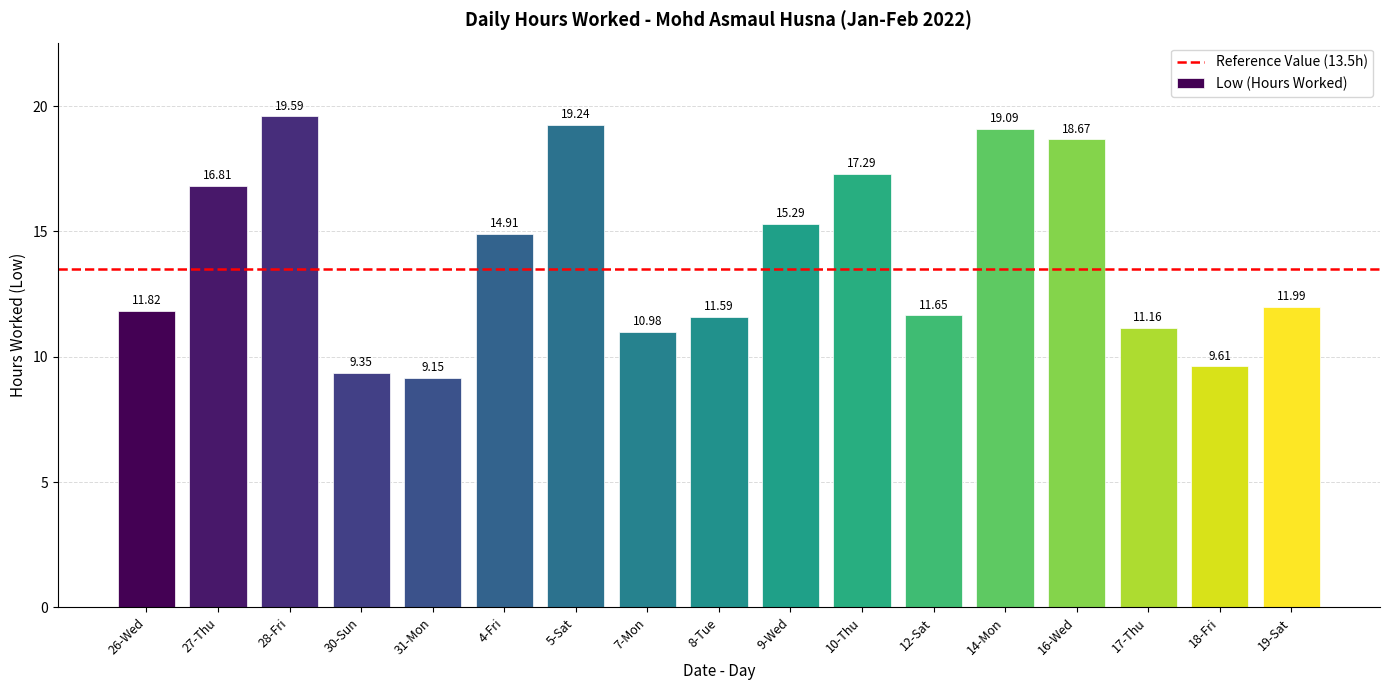

What is the label of the 8th bar from the left?

7-Mon